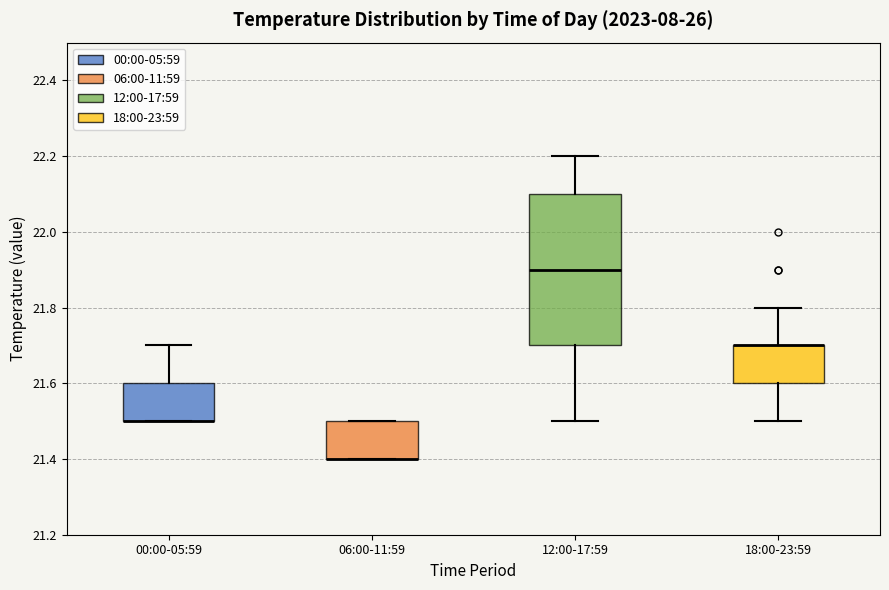

Where does the upper whisker of the box for 18:00-23:59 end on the y-axis? The values are not printed on the chart, so give them approximately, as read against the axis.

21.8